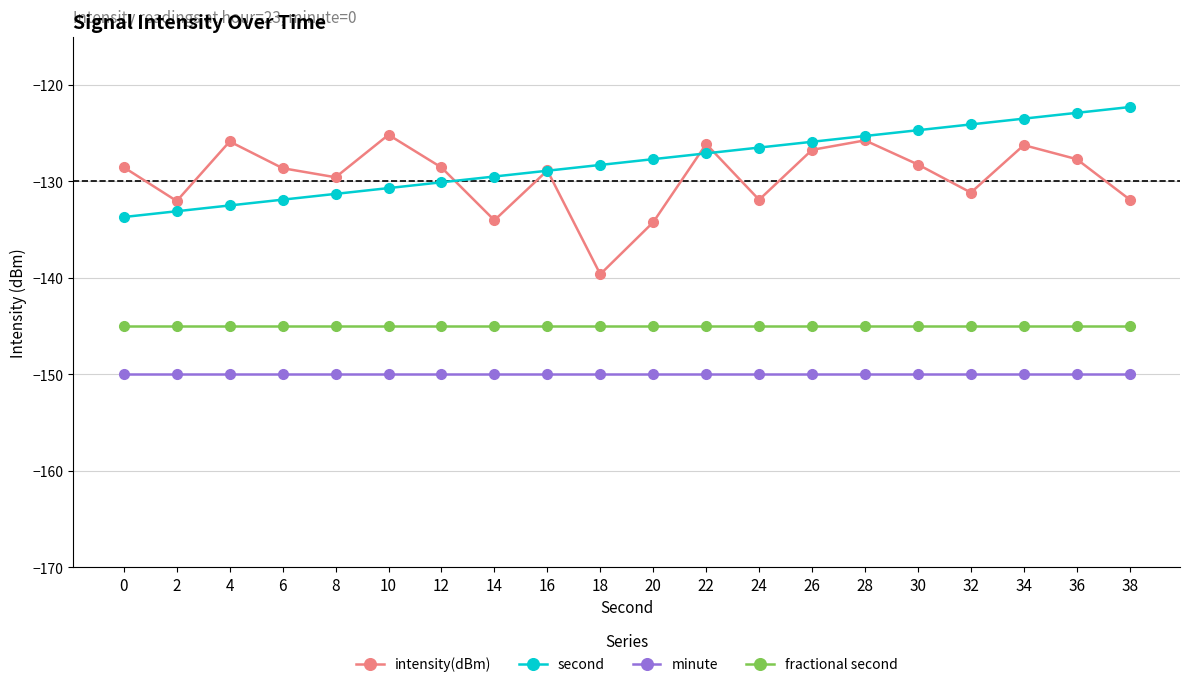

Which series has the largest total across all categories?

second